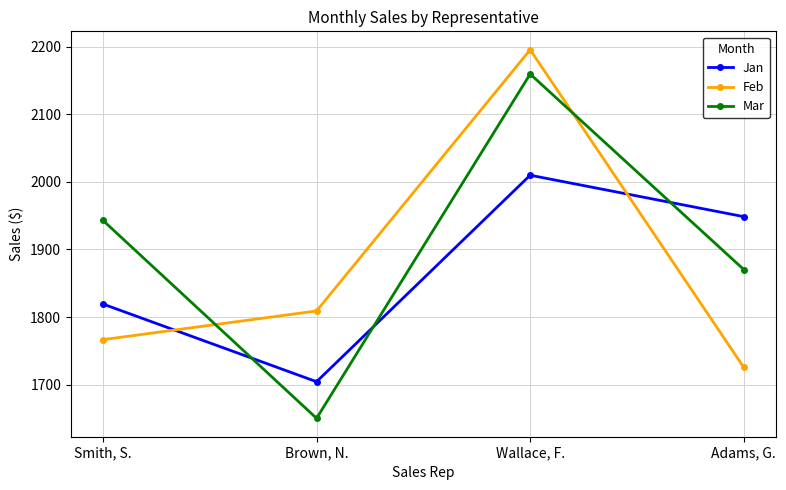

What is the value of the Mar point at the 4th from the left?

1870.3